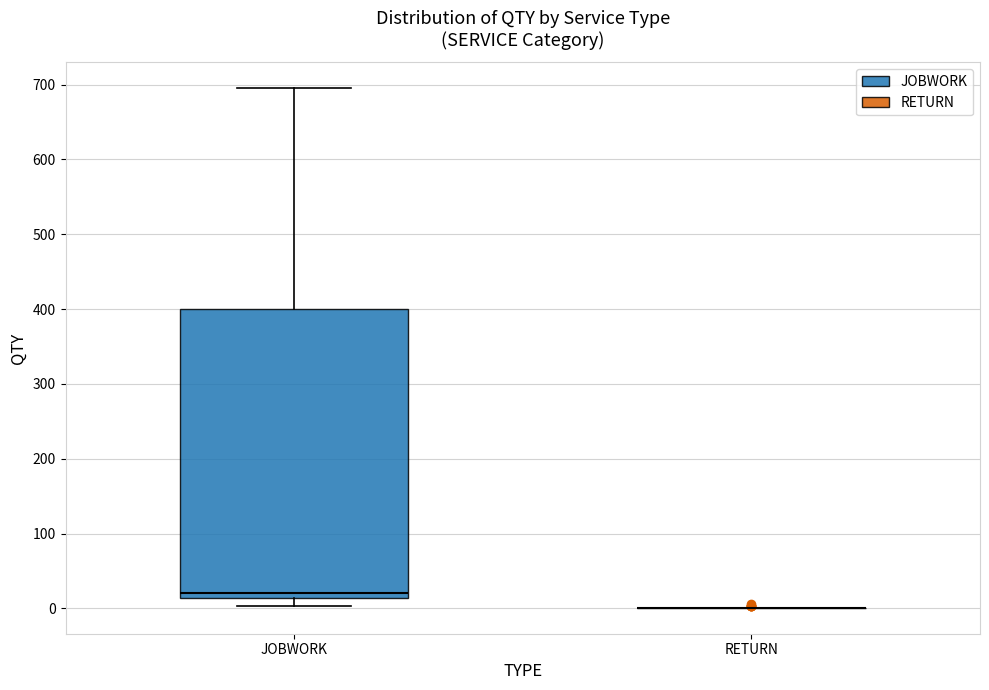

Comparing the boxes themselves (not the whiskers), which one is the tallest?

JOBWORK